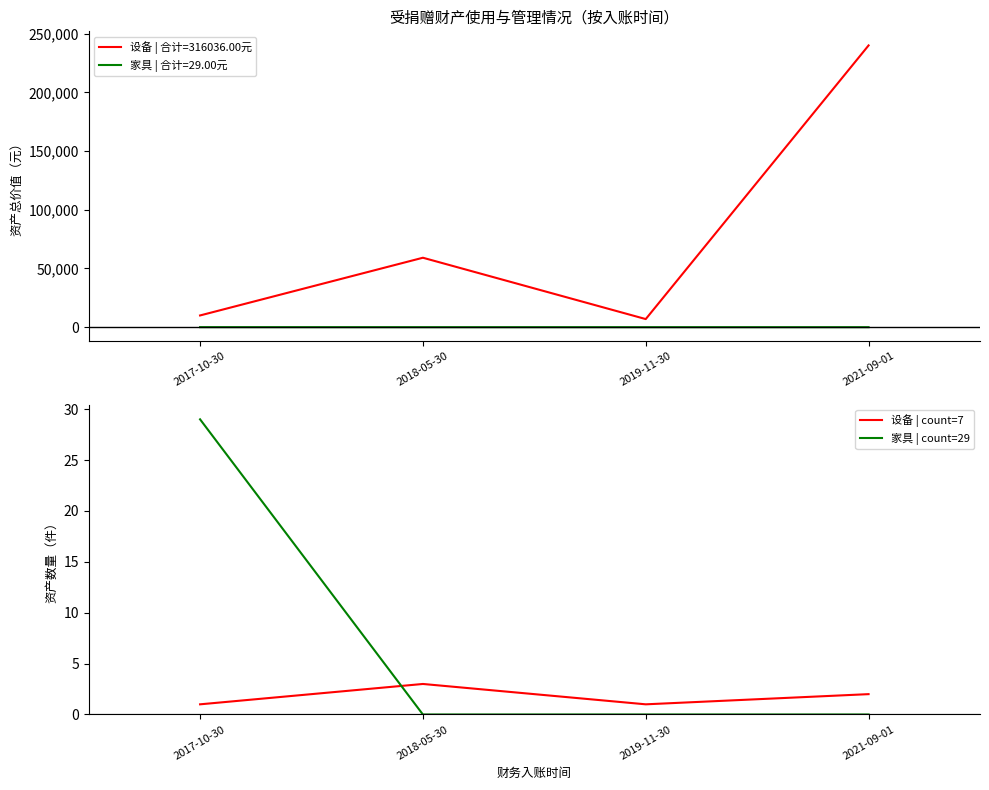

What is the total value across all series at 2021-09-01?

2